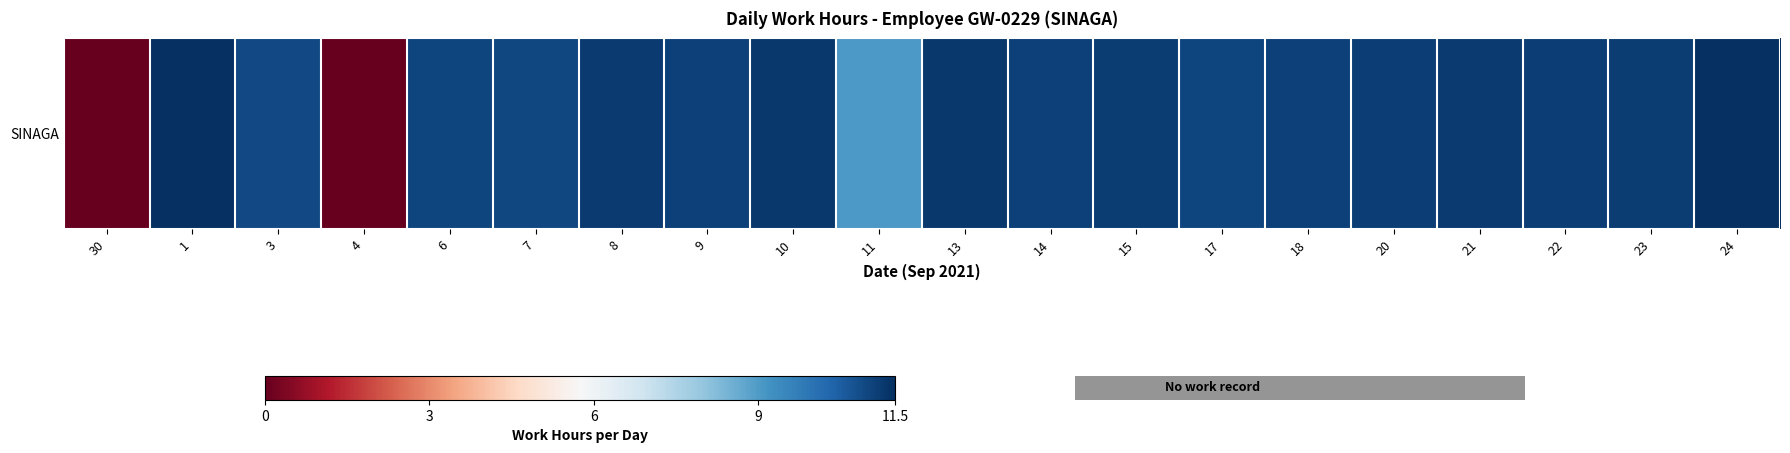

What is the maximum value shown in the chart?

11.5